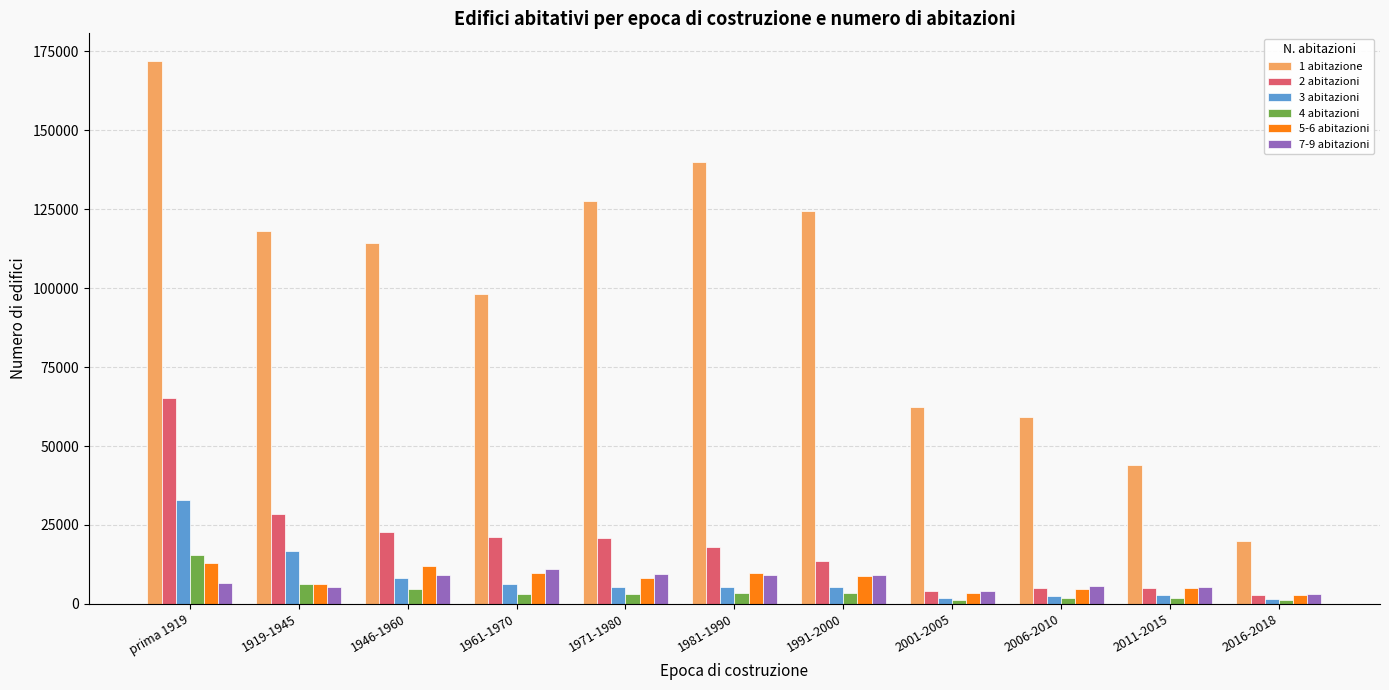

At which category is the sum across all series the highest?

prima 1919